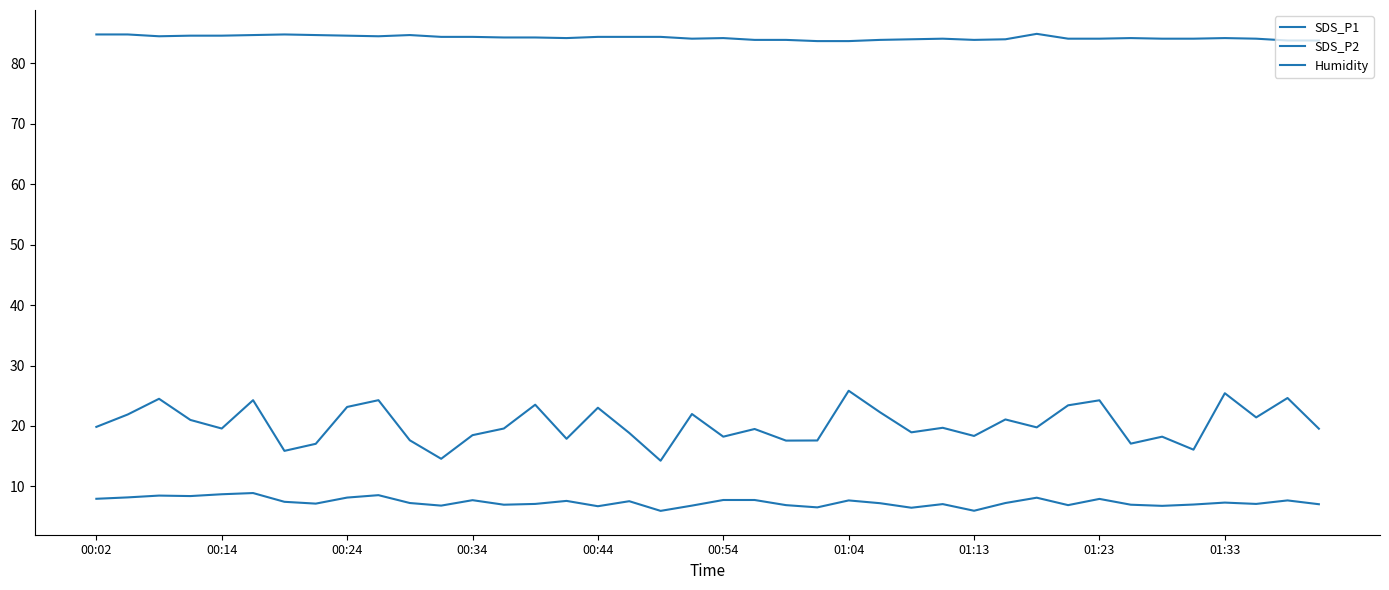

Does the chart display data point markers on the line(s)?

No